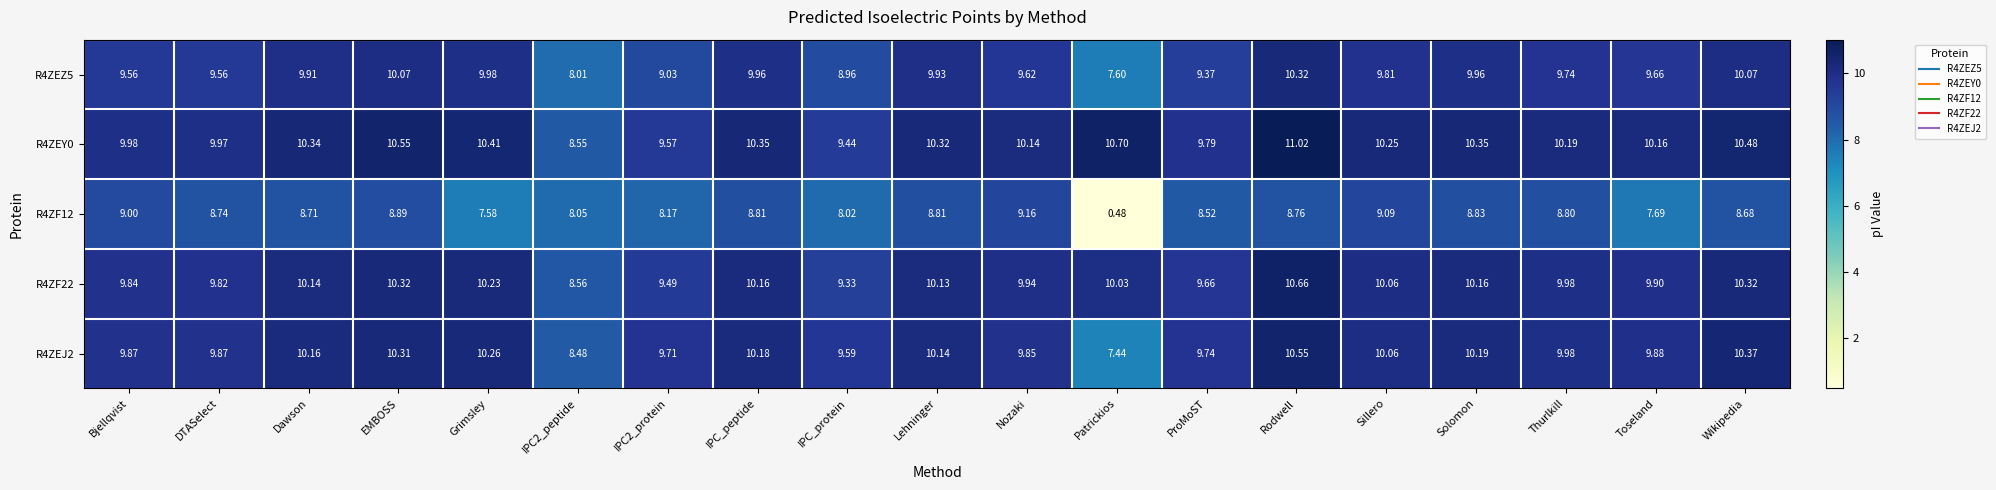

How many data points does each series have?

19